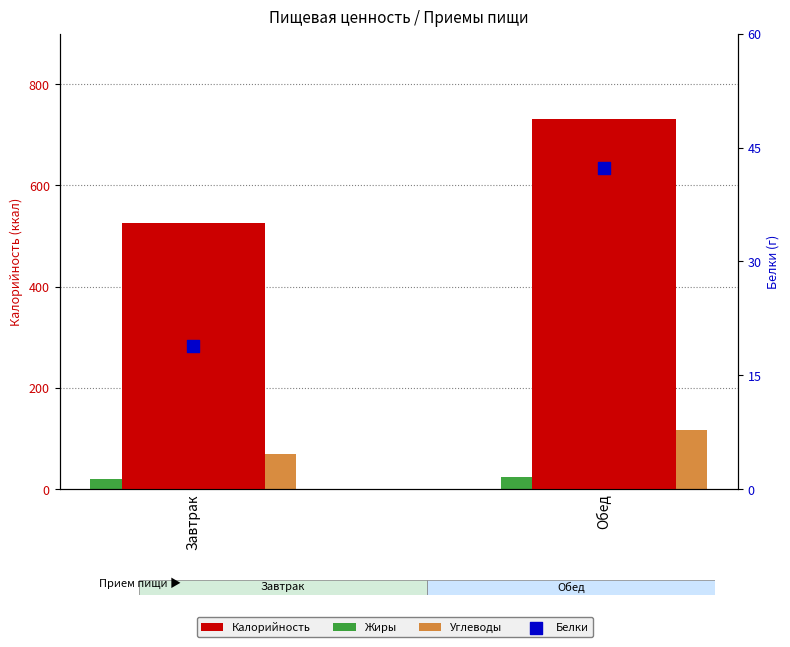

Which series reaches the minimum Y coordinate?

Белки